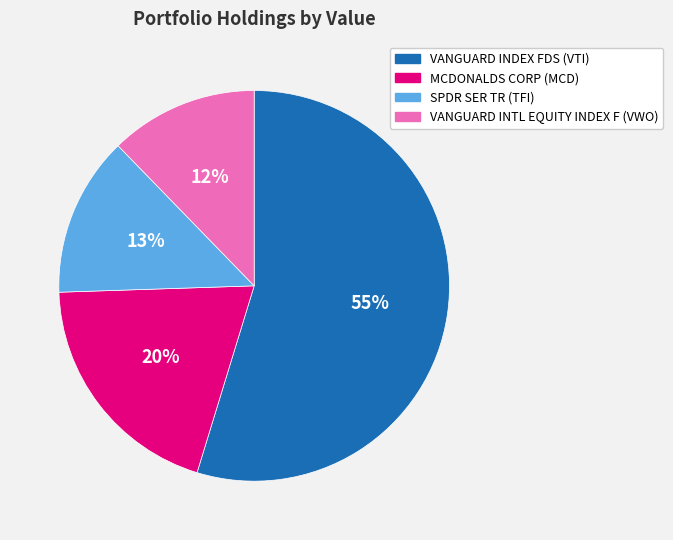

Combined, do MCDONALDS CORP (MCD) and SPDR SER TR (TFI) account for over 50%?

No